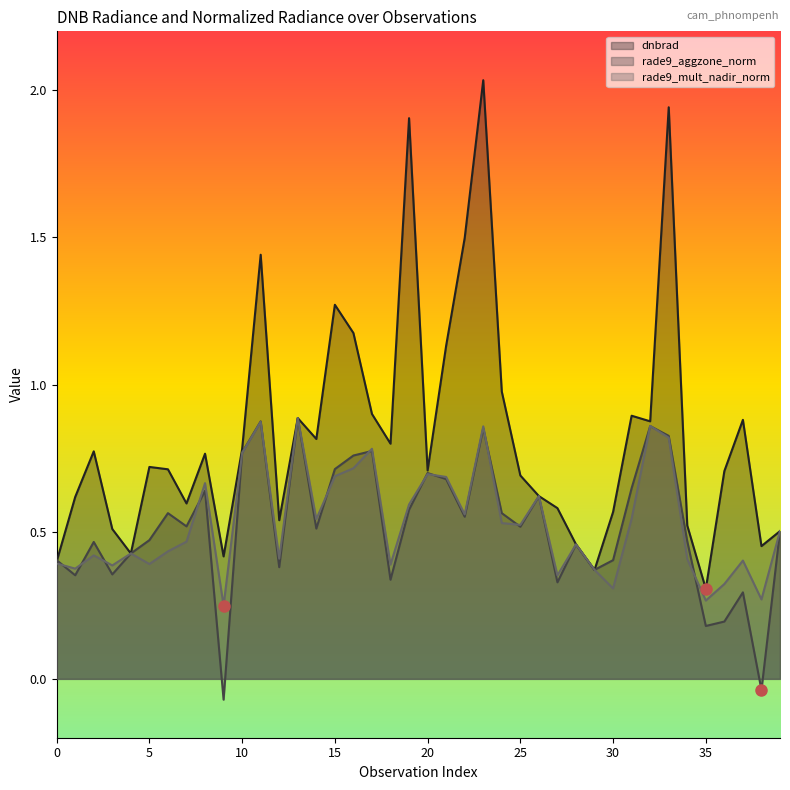

How many positive values does the rade9_aggzone_norm series have?

38